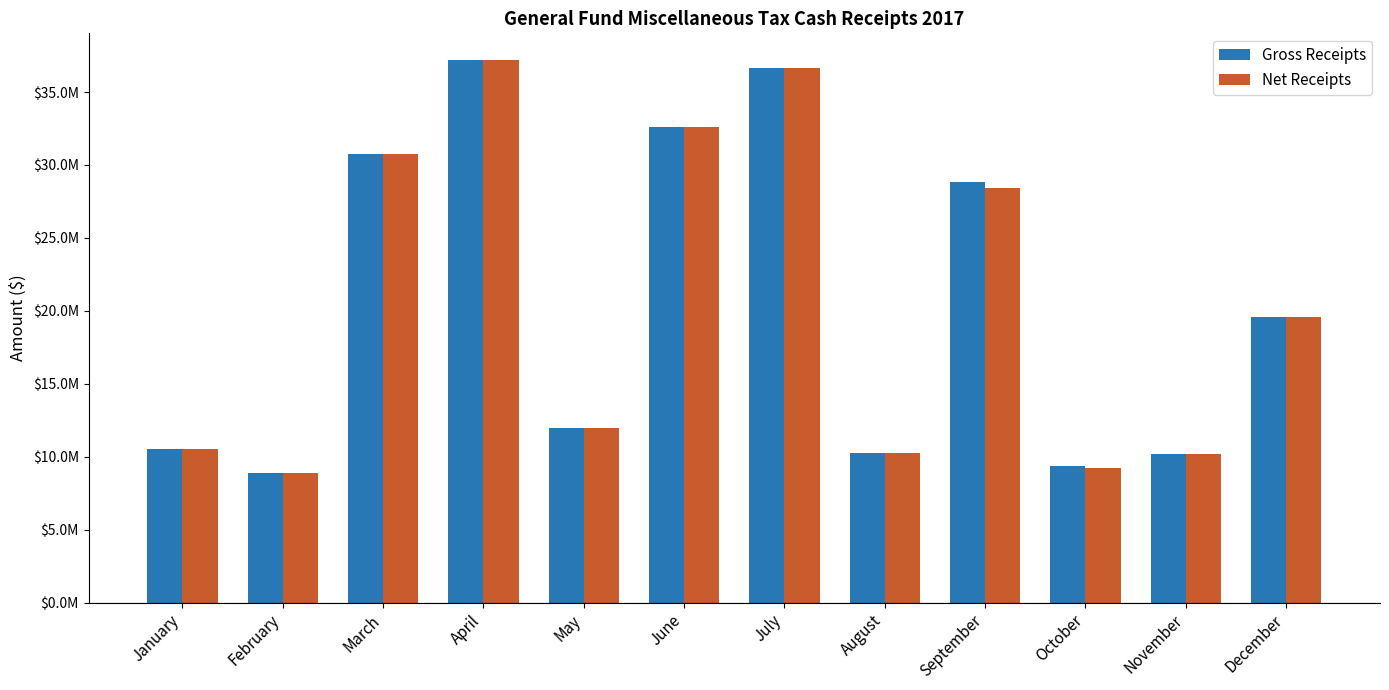

Which category has the highest value in the Net Receipts series?

April